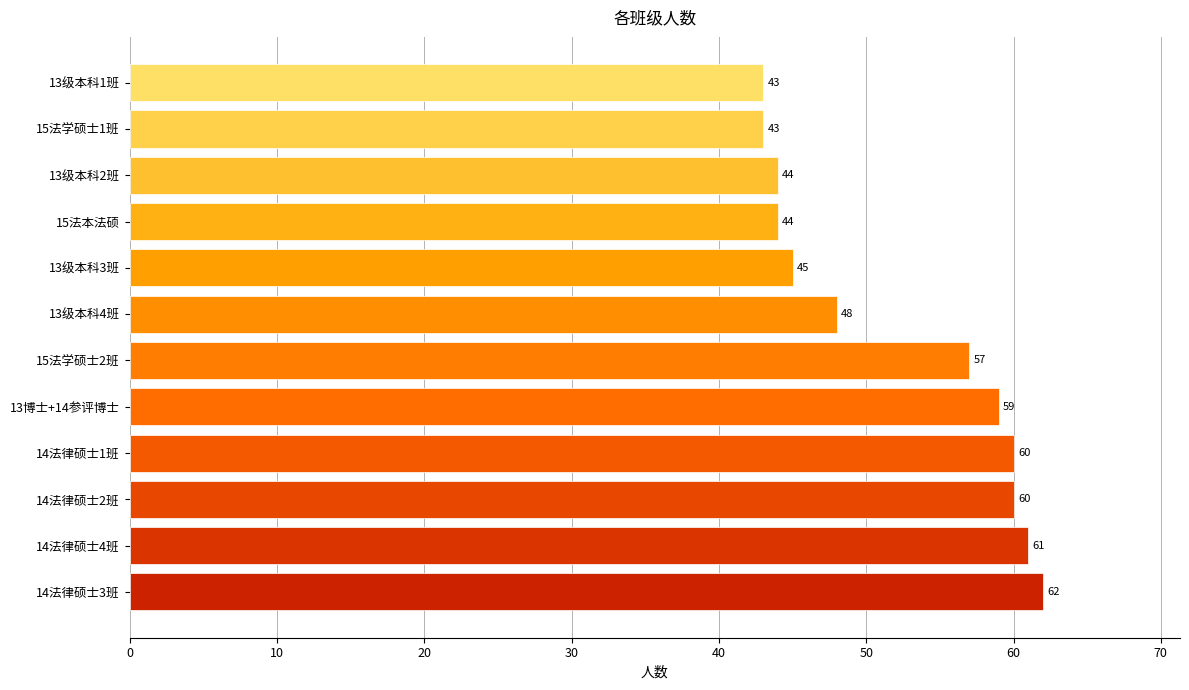

Reading top to bottom, extract all data points from this chart.

43	43	44	44	45	48	57	59	60	60	61	62